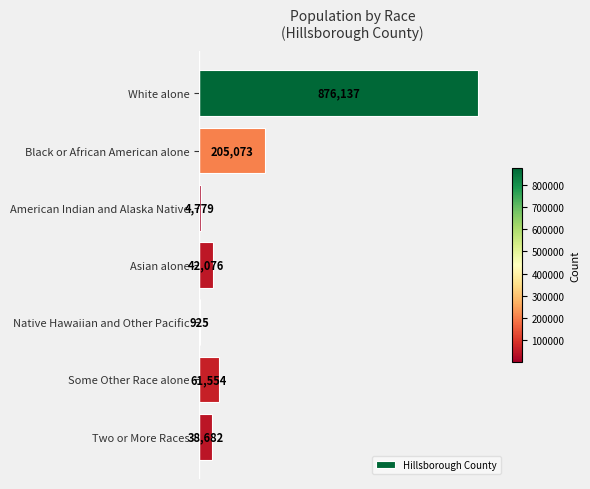

What is the sum of the values at Asian alone and White alone?

918213